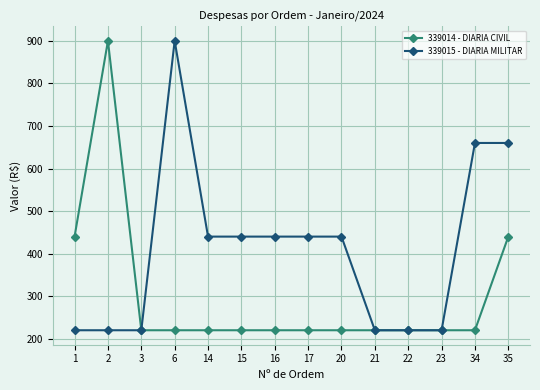

The 339014 - DIARIA CIVIL series shows 220 at 15. True or false?

True